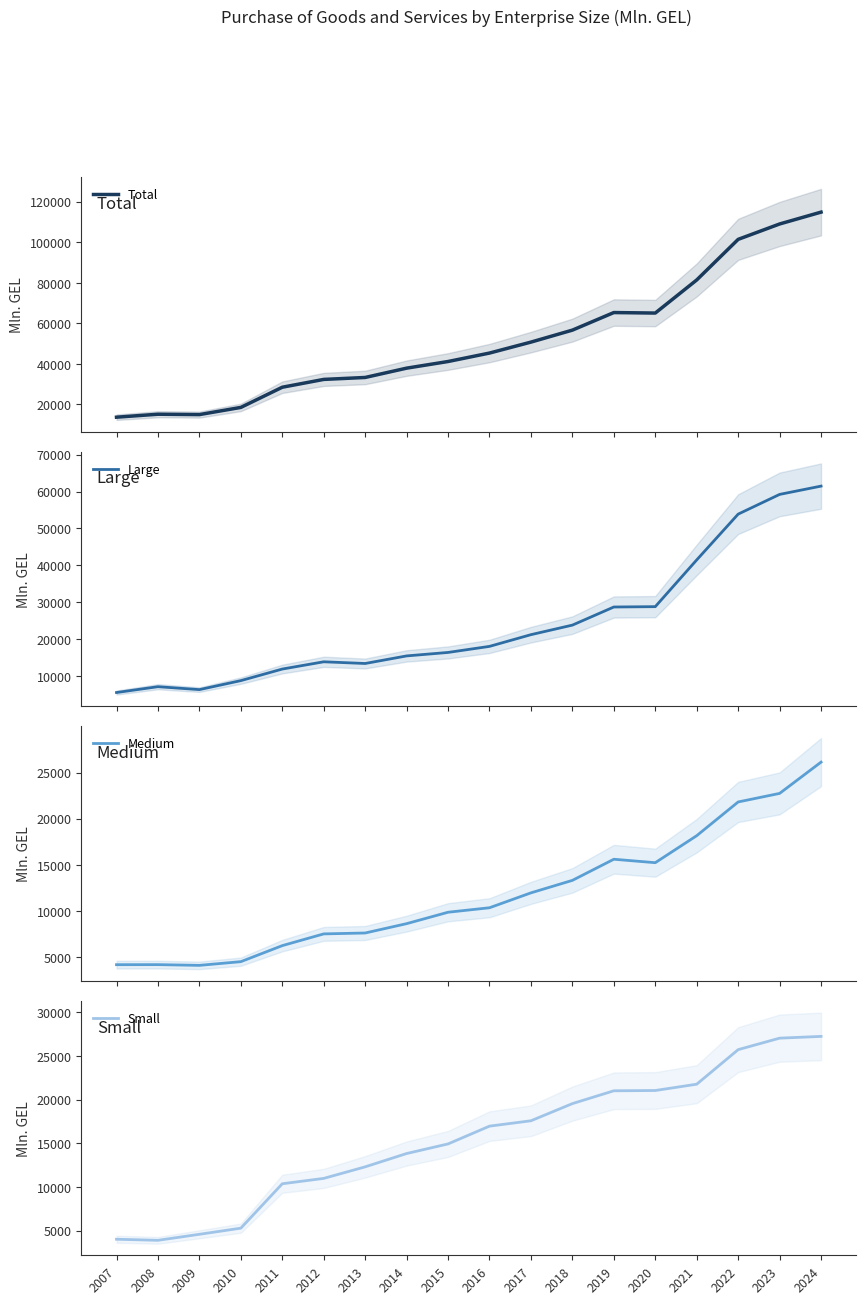

Is this an area chart (filled region under the line)?

No